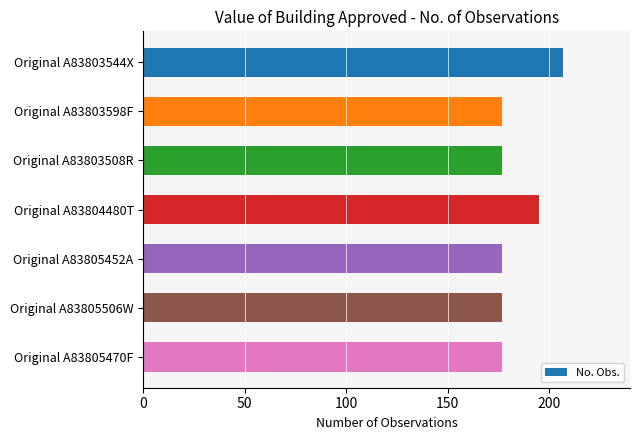

What is the label of the 7th bar from the bottom?

Original A83803544X